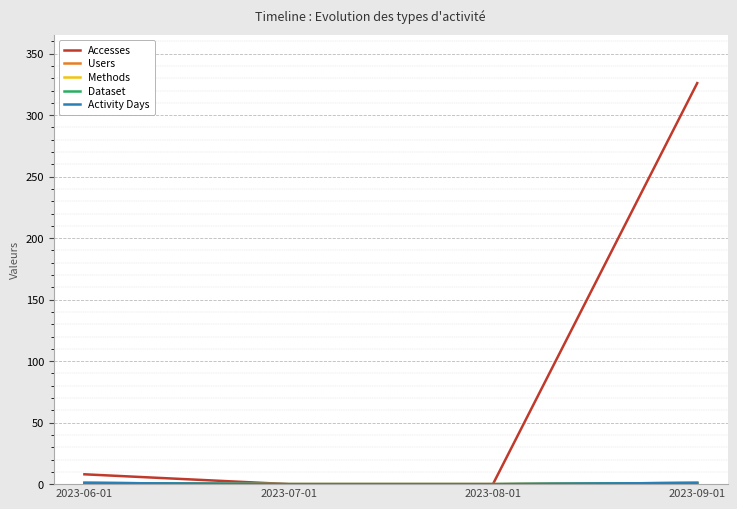

What is the sum of all Dataset values?

2